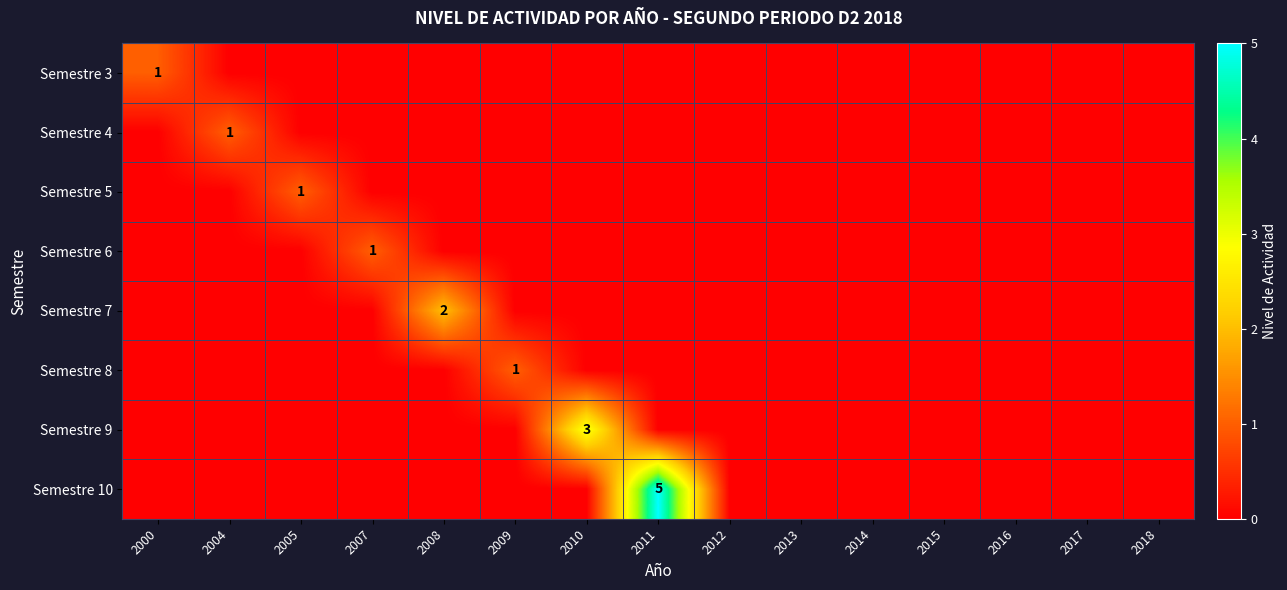

How many positive values does the Semestre 7 series have?

1